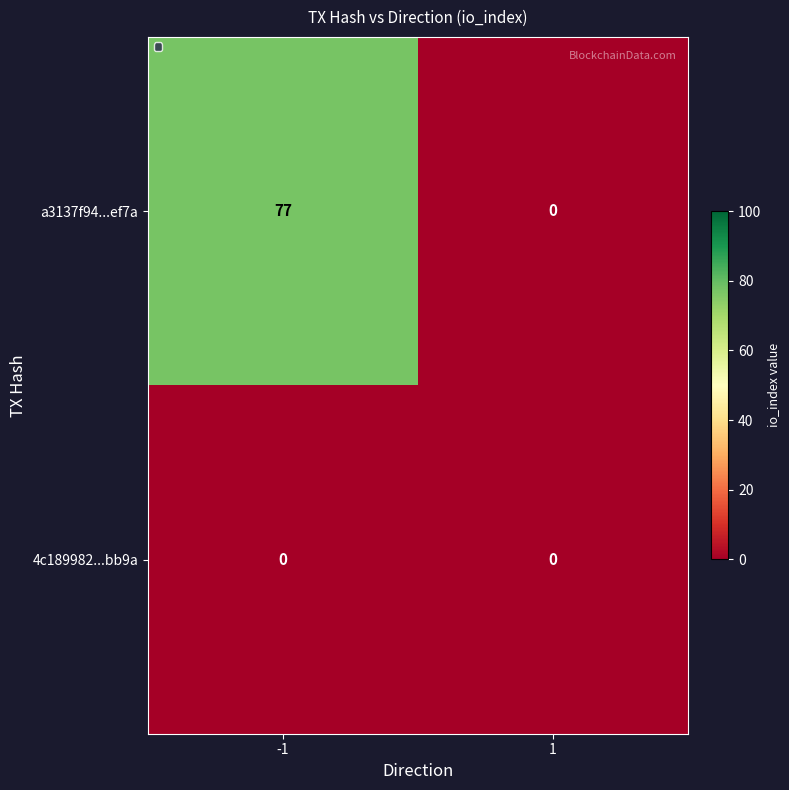

What is the maximum value shown in the chart?

77